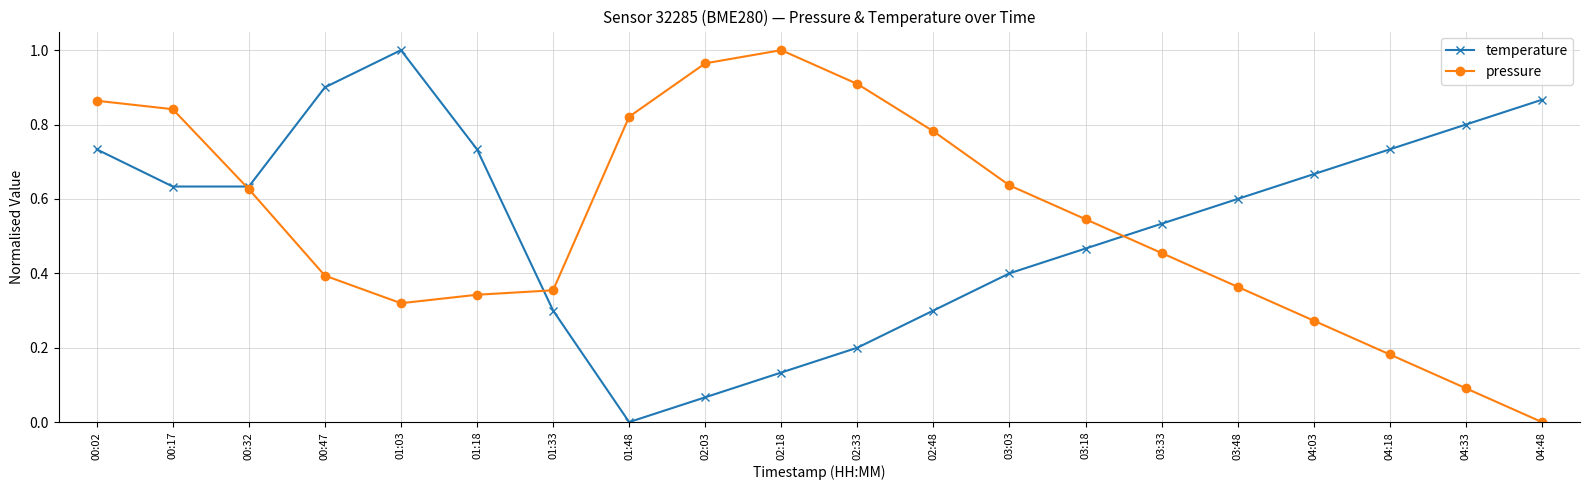

At 04:03, list the series in order from smallest to largest.

pressure, temperature